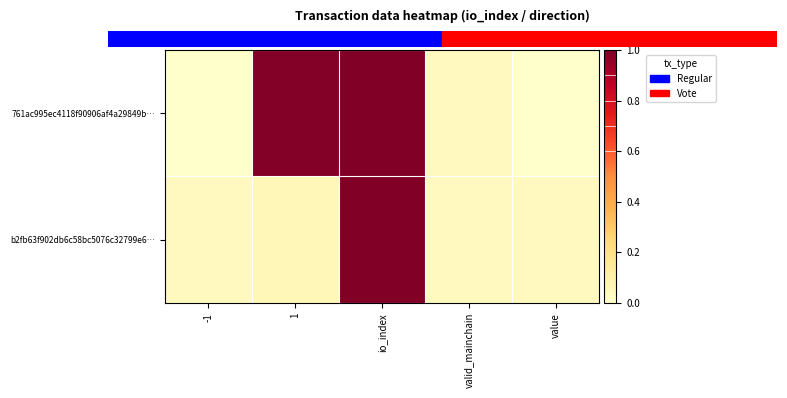

Rank the series at value from highest to lowest value.

b2fb63f902db6c58bc5076c32799e6…, 761ac995ec4118f90906af4a29849b…